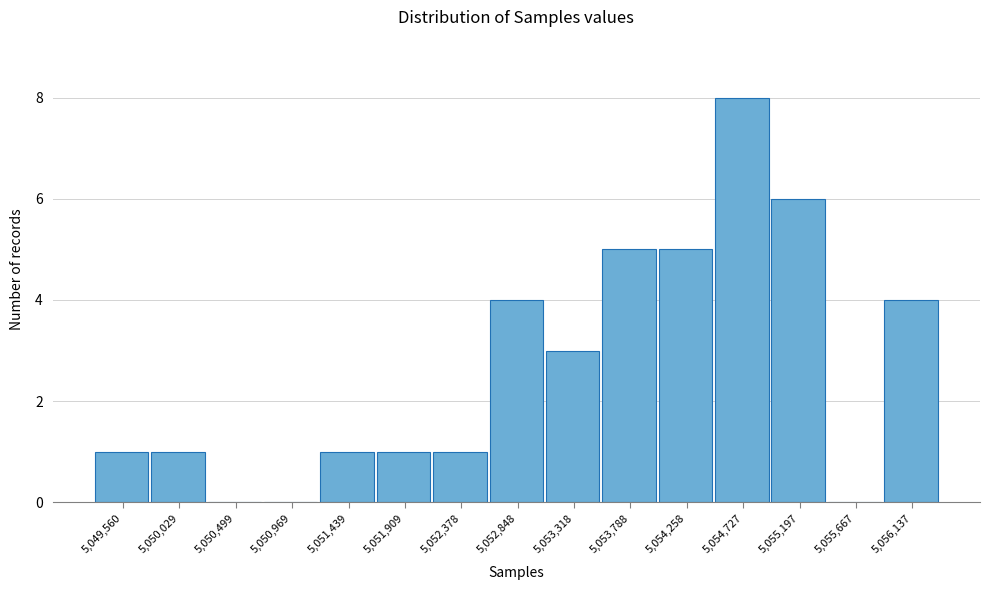

Reading left to right, transcribe all the data shown in this chart.

5,049,560=1	5,050,029=1	5,050,499=0	5,050,969=0	5,051,439=1	5,051,909=1	5,052,378=1	5,052,848=4	5,053,318=3	5,053,788=5	5,054,258=5	5,054,727=8	5,055,197=6	5,055,667=0	5,056,137=4